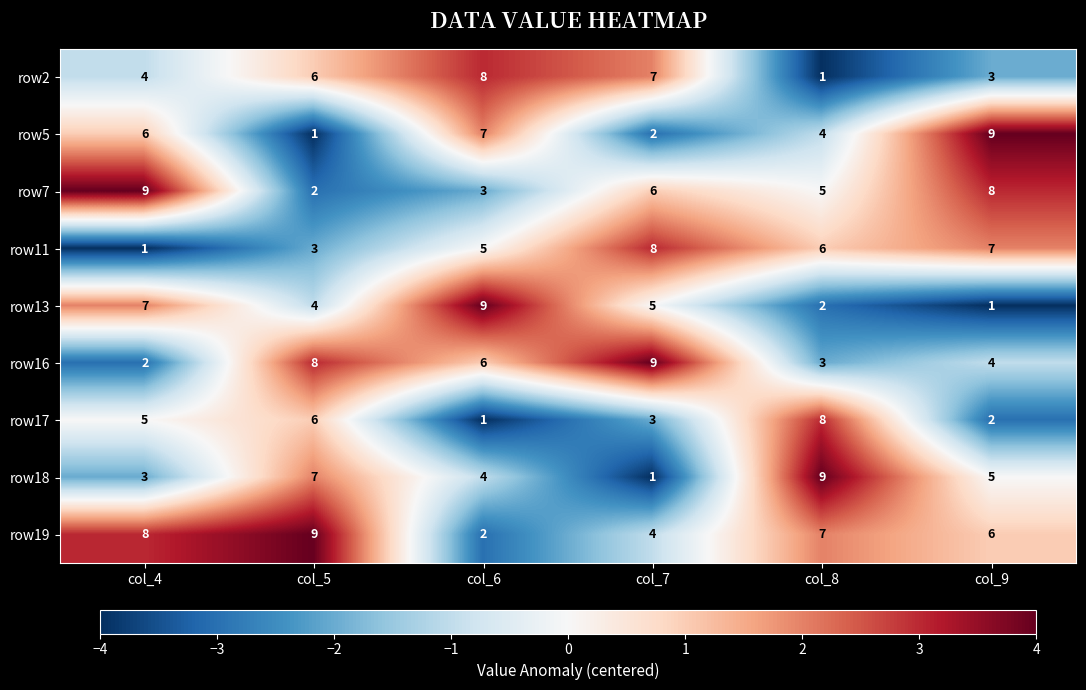

What value does the row7 series have at col_8?

5